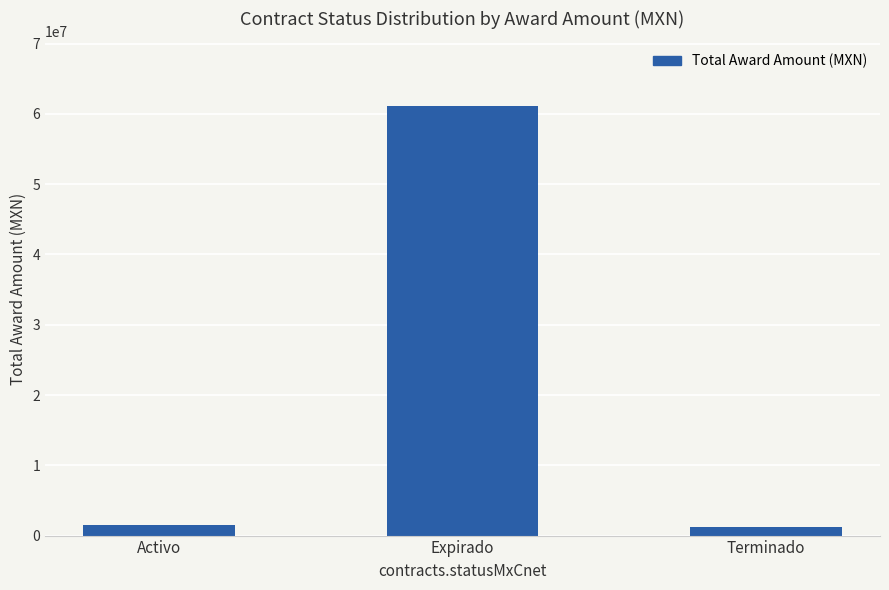

Reading right to left, list all the values displayed in this chart.

1218750.0	61140617.5	1506588.9